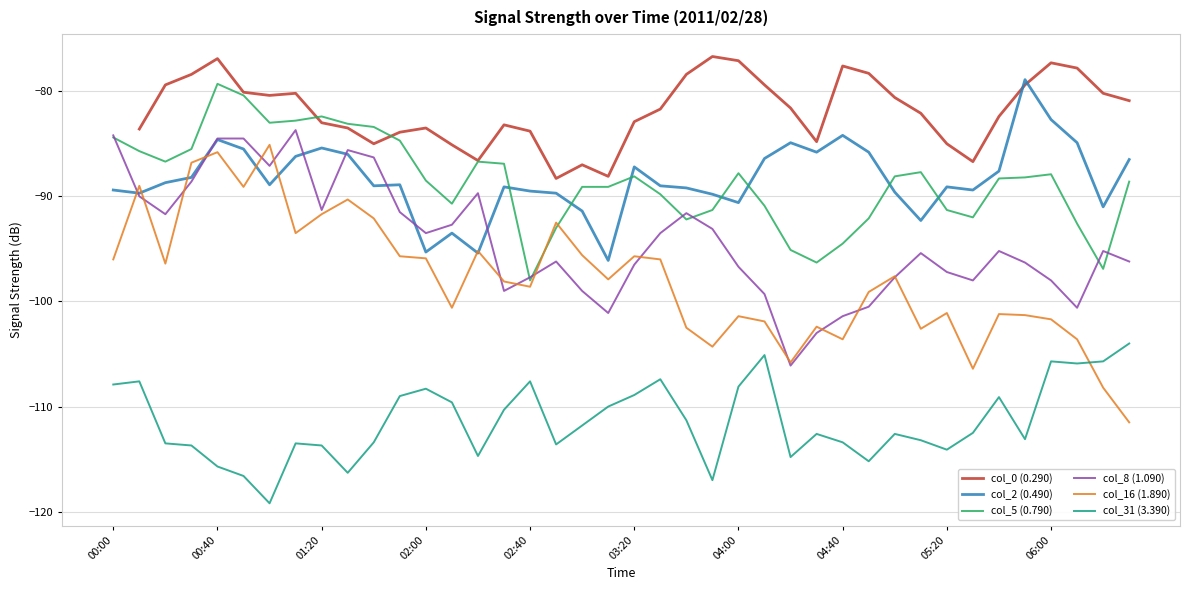

How many data points in col_0 (0.290) are less than -82?

19